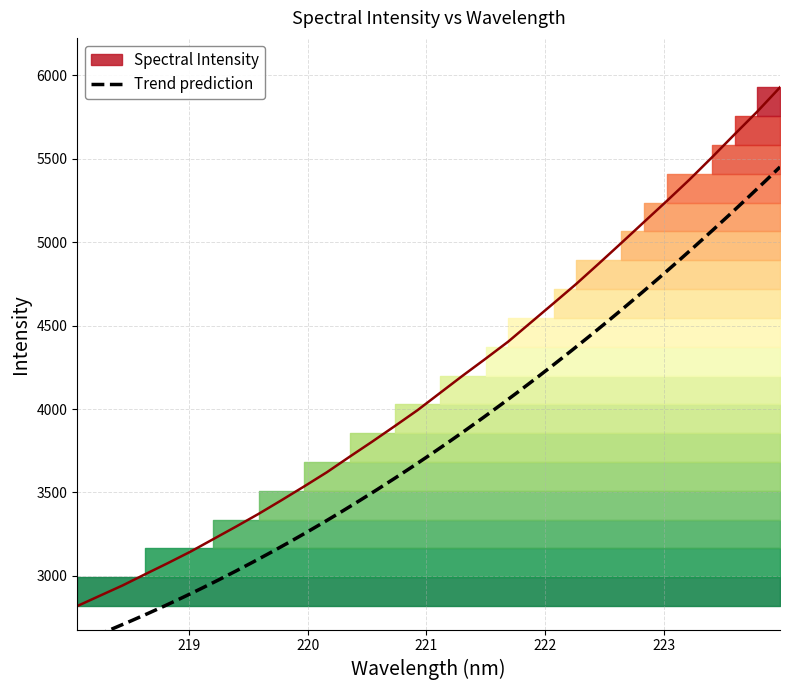

The chart shows a value of 4200.5 at 221.3083. True or false?

True